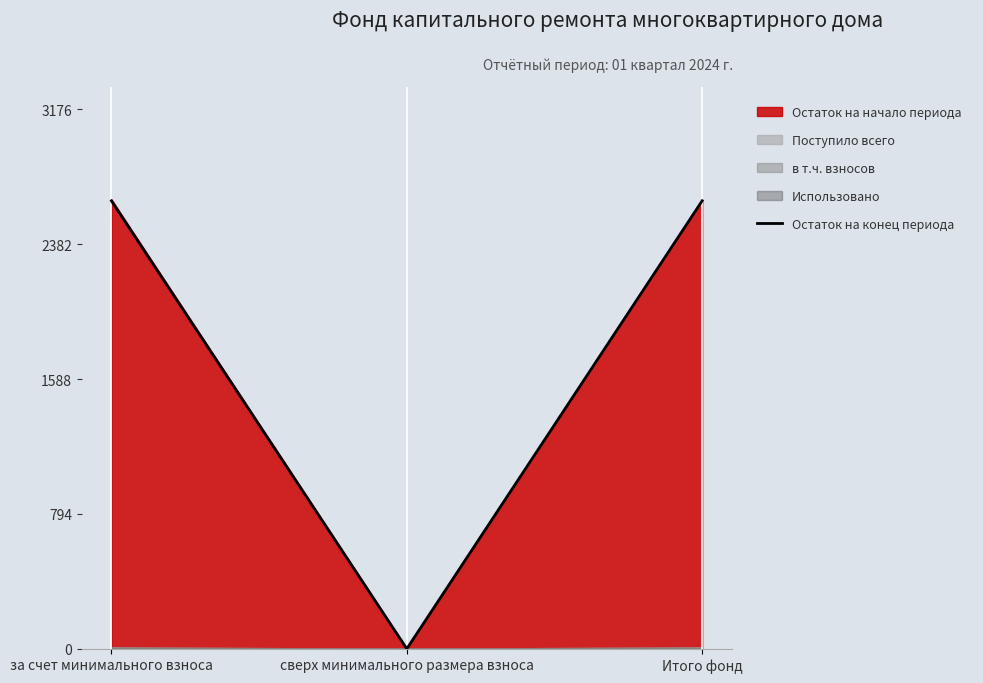

Between Итого фонд and сверх минимального размера взноса, which is larger?

Итого фонд